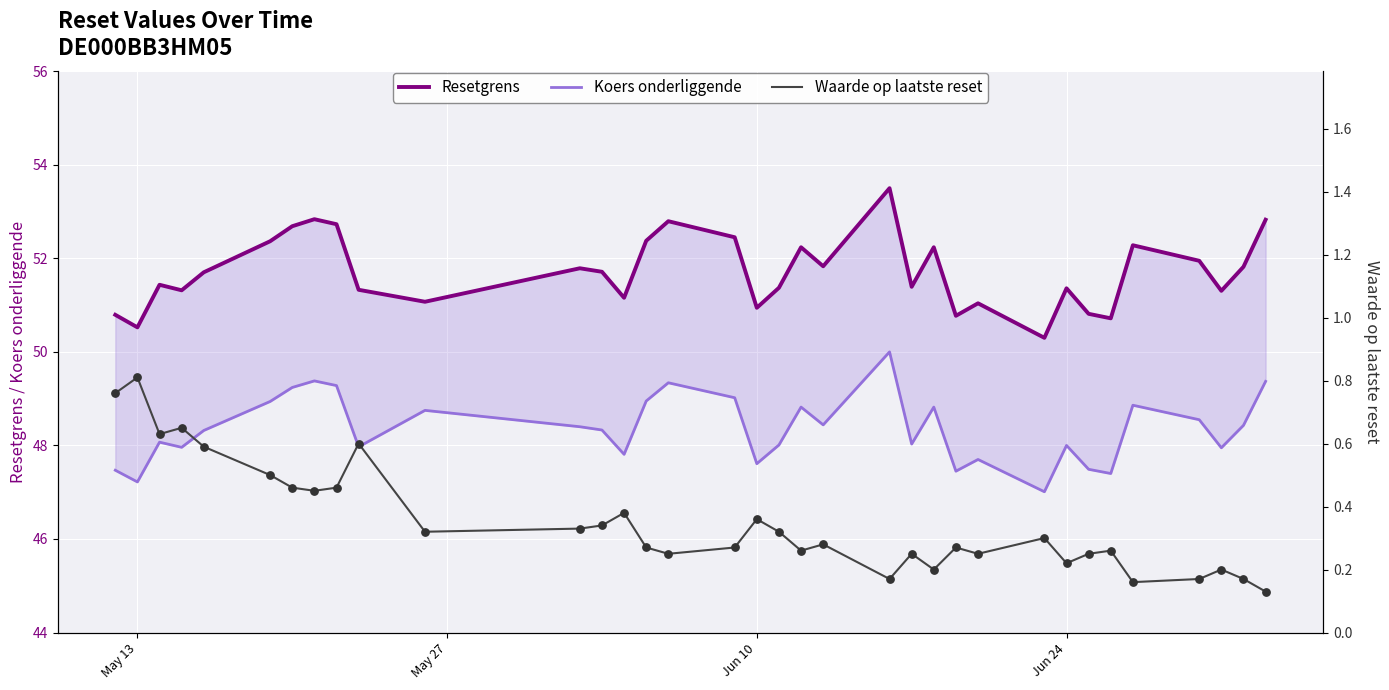

At how many categories does at least one series exceed 26?

35